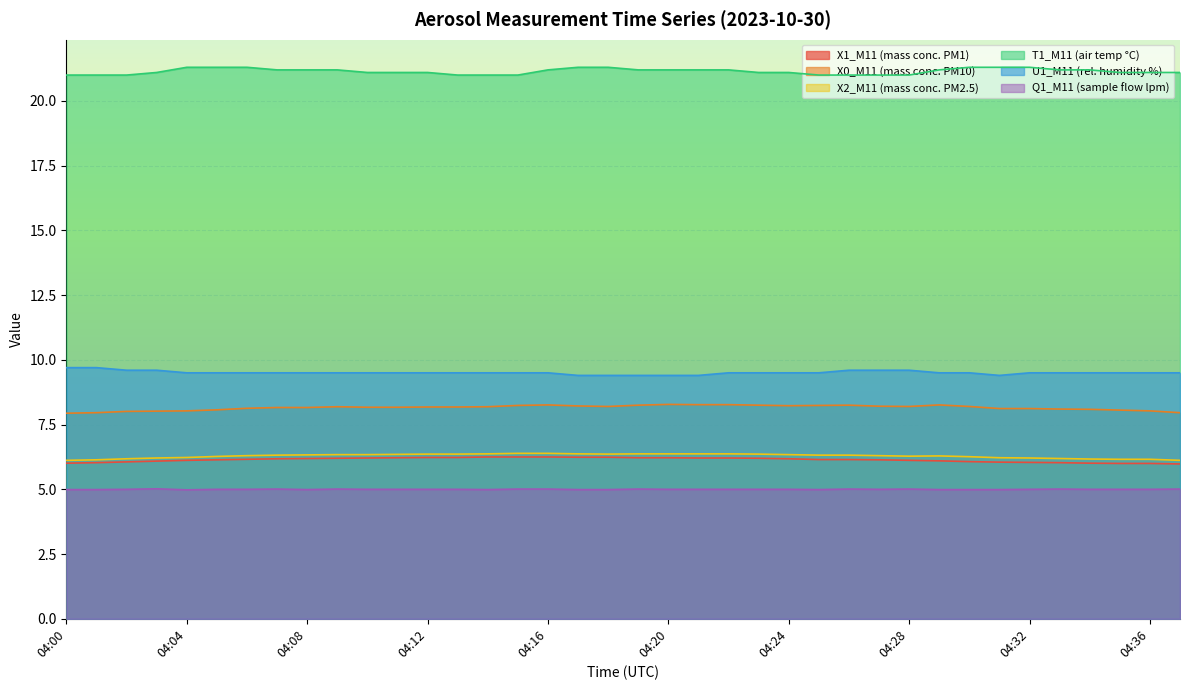

What is the value of the Q1_M11 (sample flow lpm) point at the 4th from the left?

5.0